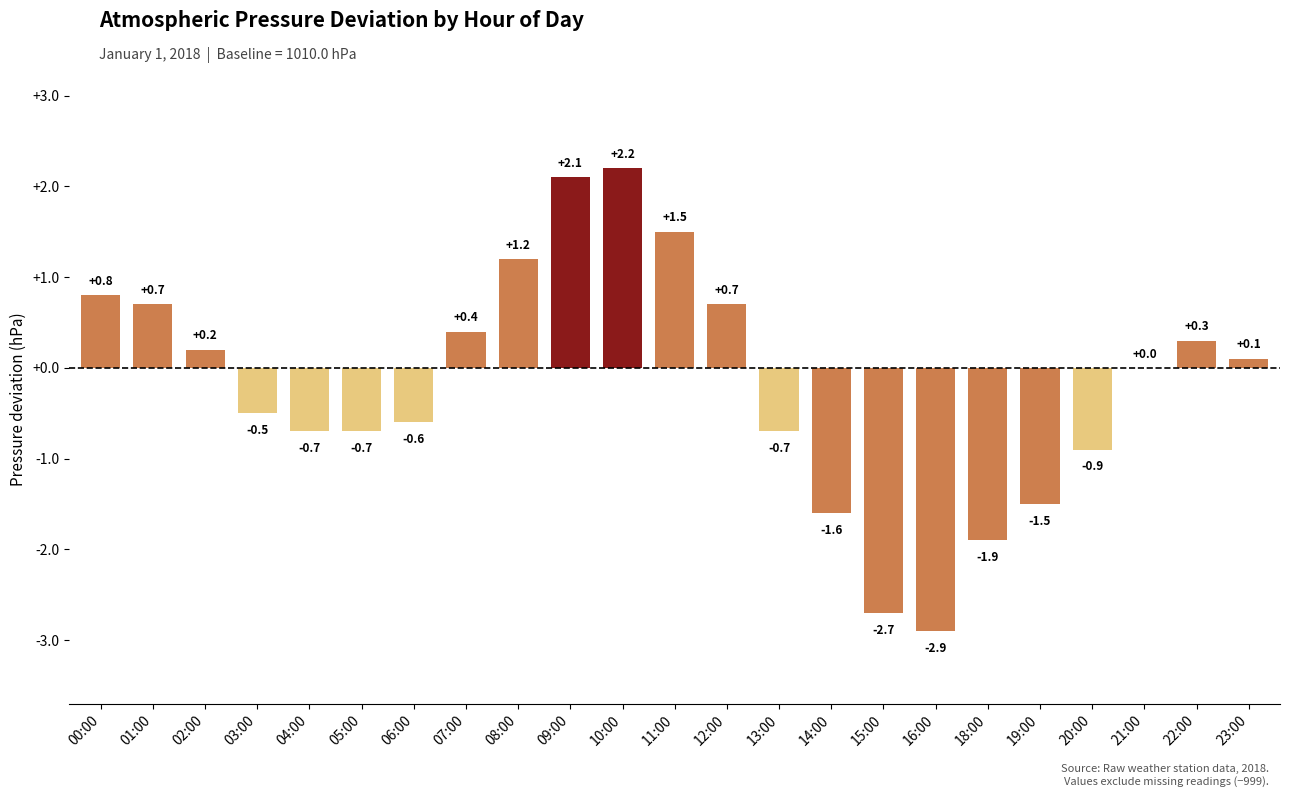

What is the difference between the values at 04:00 and 18:00?

1.2